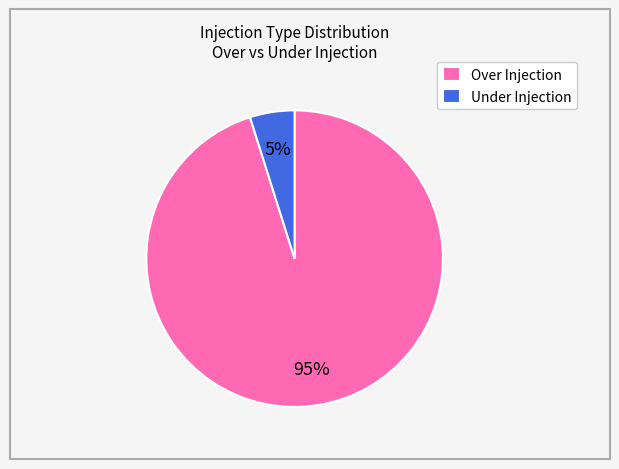

Is there a majority slice in this chart?

Yes